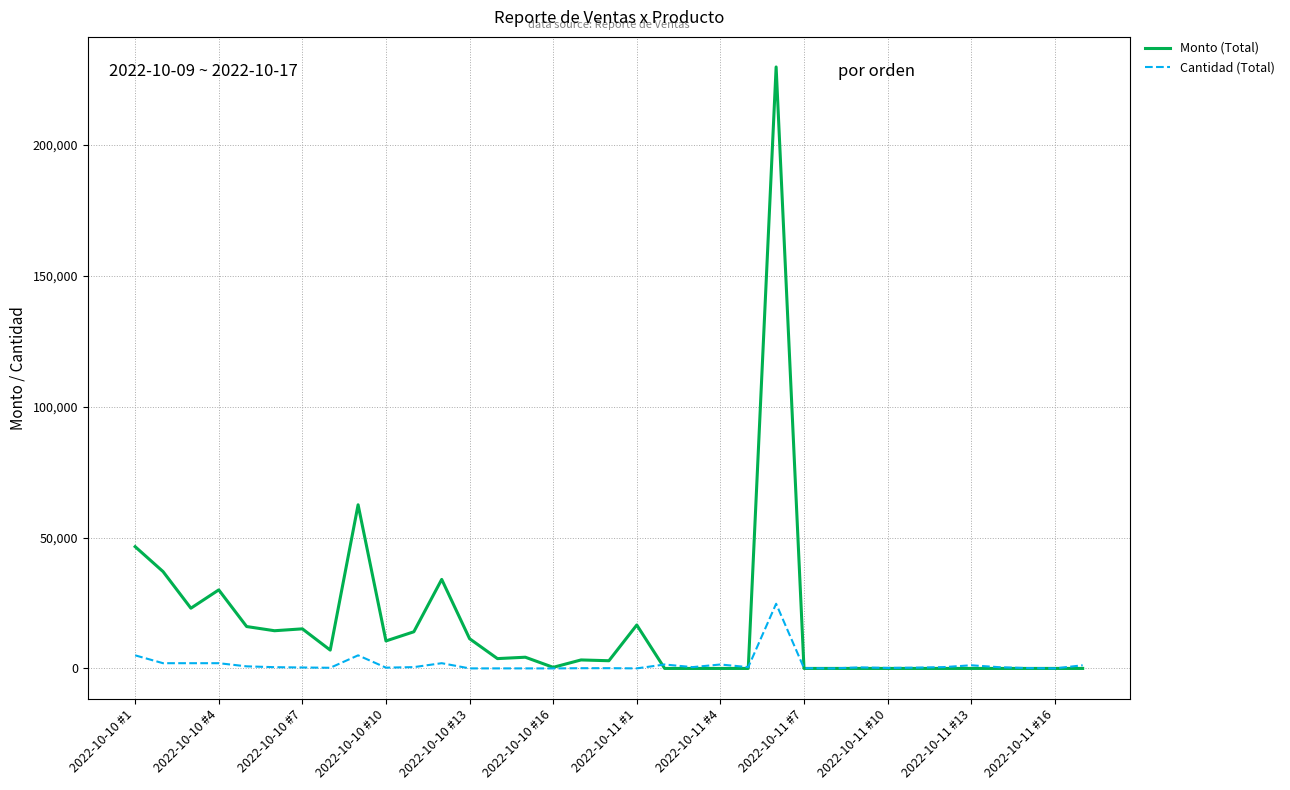

List the series in order of their overall mean, highest first.

Monto (Total), Cantidad (Total)